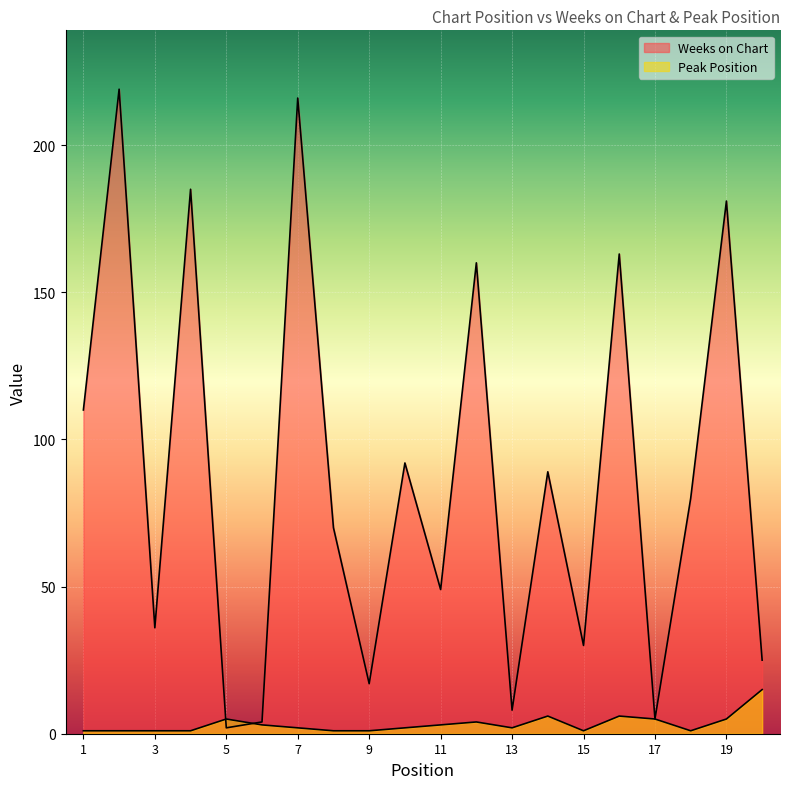

Where is Weeks on Chart nearest to the value 110?

1